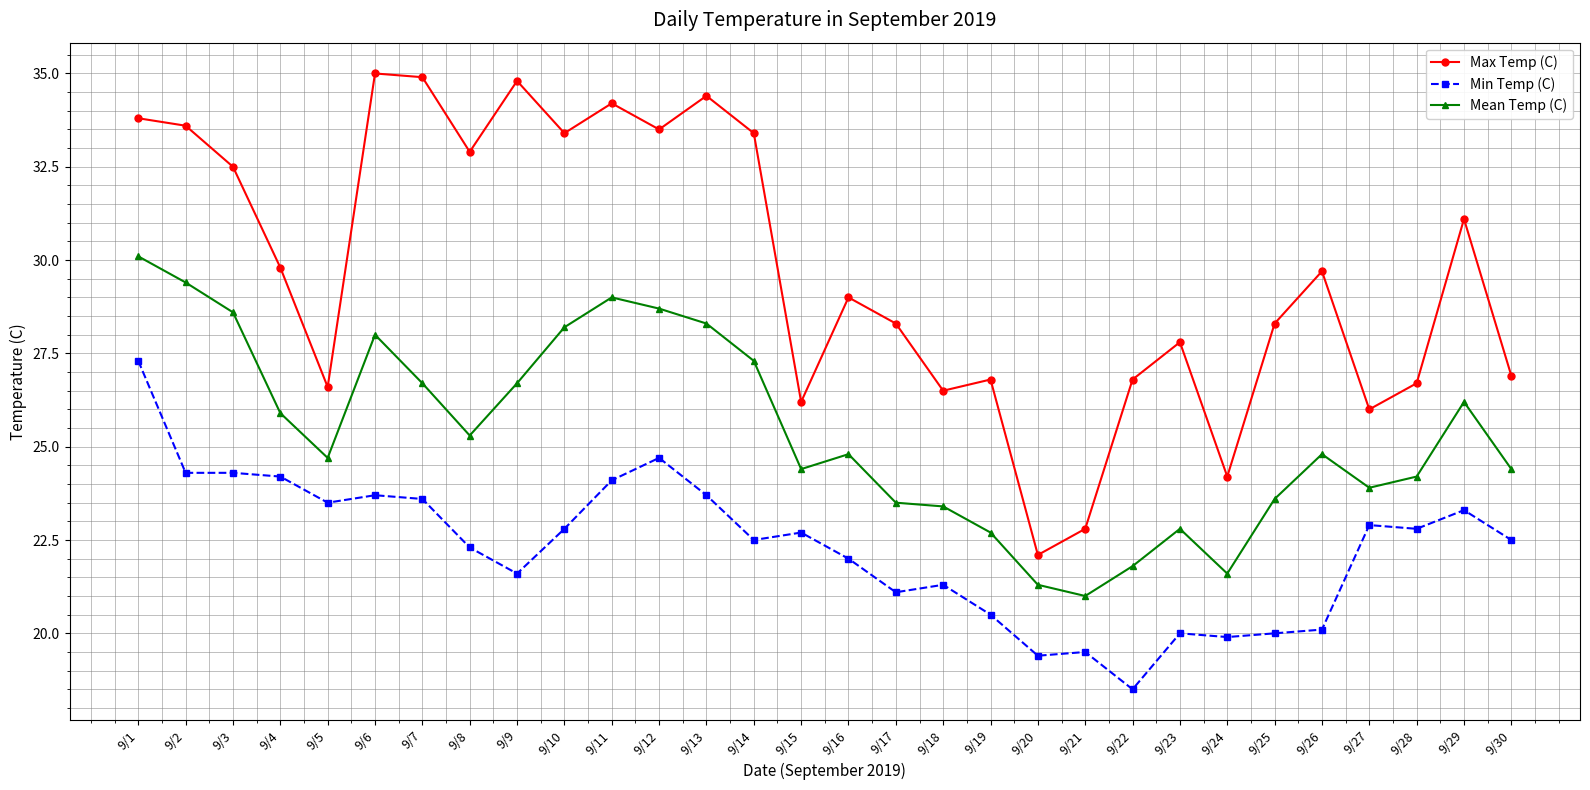

At how many categories does at least one series exceed 27?

19